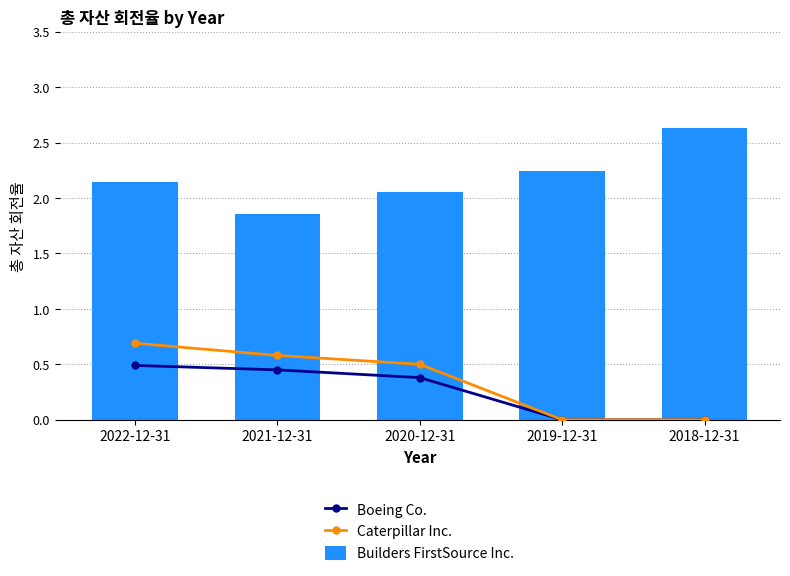

Is the value of Caterpillar Inc. at 2022-12-31 greater than the value of Builders FirstSource Inc. at 2020-12-31?

No